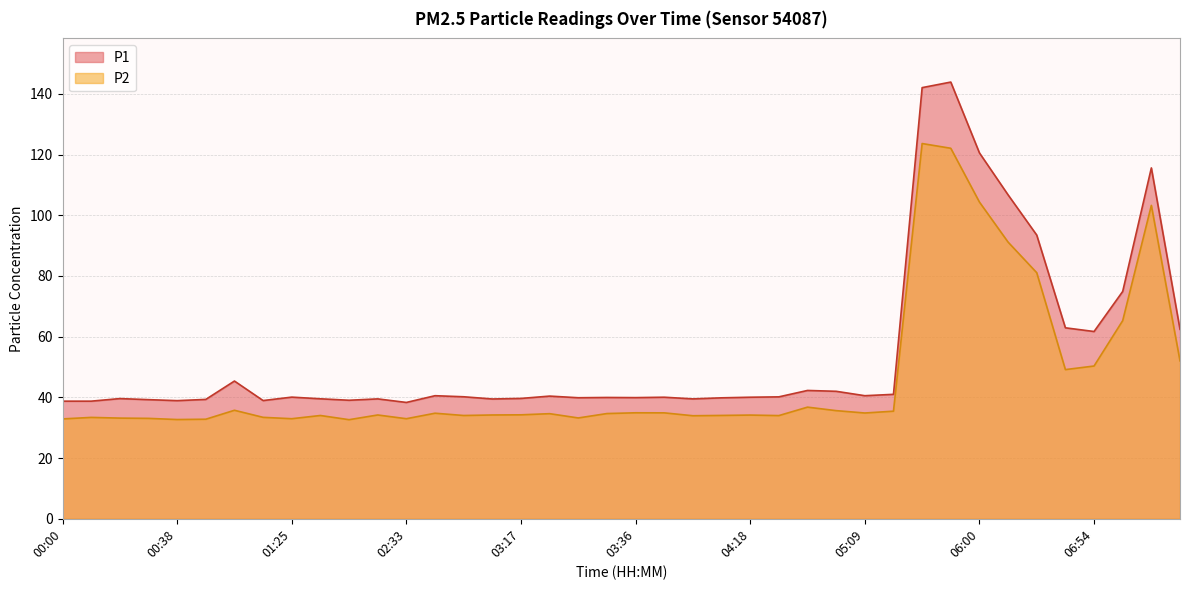

Reading right to left, extract all data points from this chart.

P1: 62.4	115.6	74.9	61.7	62.9	93.5	106.7	120.5	143.9	142.1	41.0	40.5	42.0	42.3	40.2	40.0	39.9	39.5	40.0	39.9	40.0	39.9	40.4	39.6	39.5	40.2	40.5	38.3	39.5	39.0	39.5	40.1	39.0	45.4	39.3	38.9	39.2	39.6	38.8	38.8
P2: 52.0	103.2	65.3	50.3	49.1	81.1	91.2	104.3	122.1	123.6	35.5	34.9	35.6	36.8	34.0	34.2	34.0	34.0	34.9	34.9	34.7	33.2	34.6	34.2	34.2	34.0	34.8	33.0	34.2	32.6	34.0	33.0	33.4	35.8	32.8	32.7	33.1	33.2	33.4	32.9